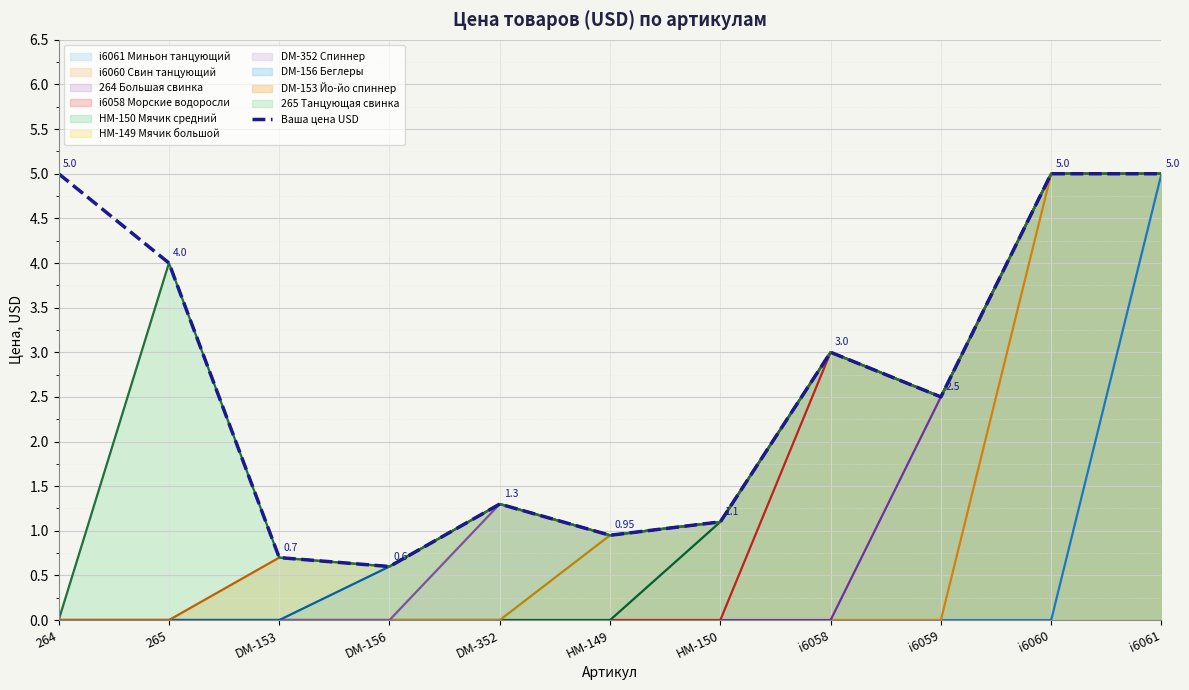

Where does the data first go above 2?

264